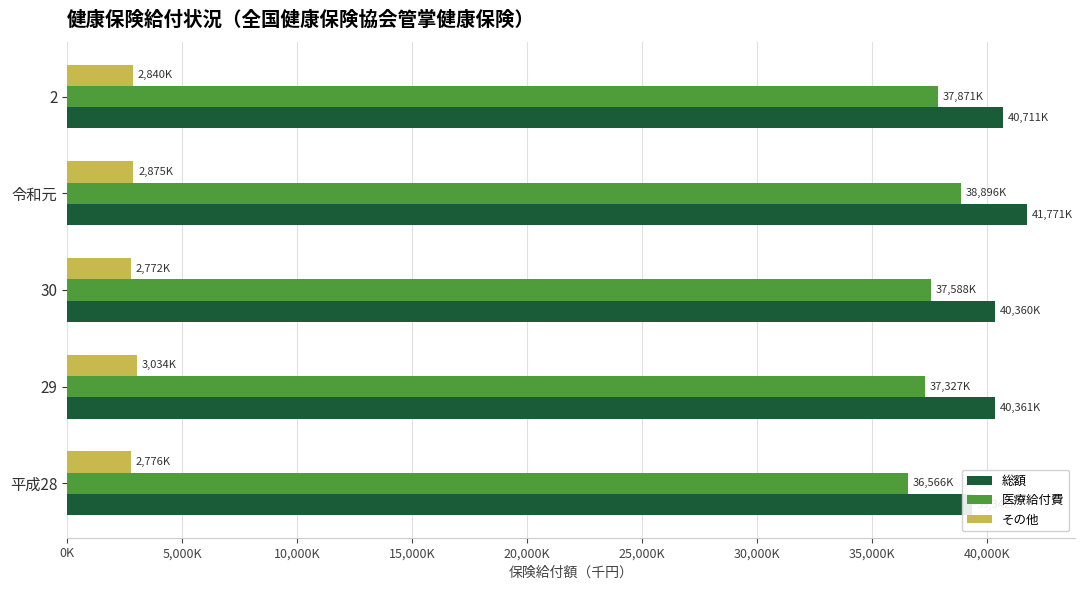

What are all the series names shown in the legend?

総額, 医療給付費, その他